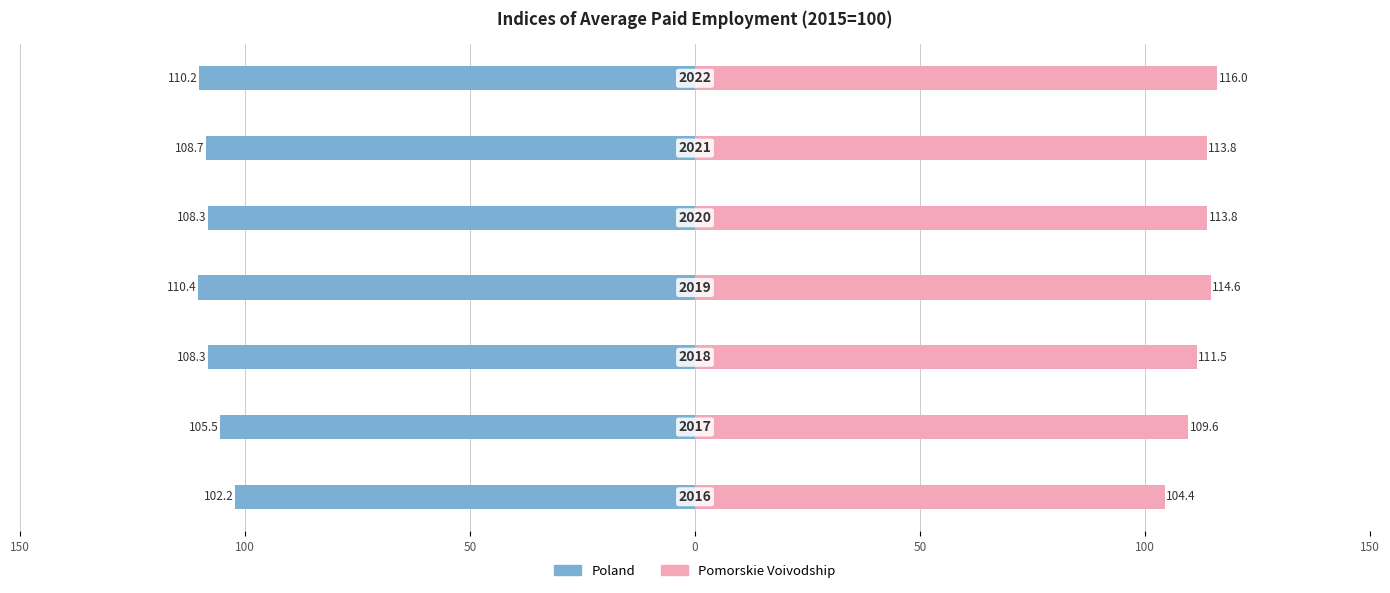

How many bars are there in total?

14